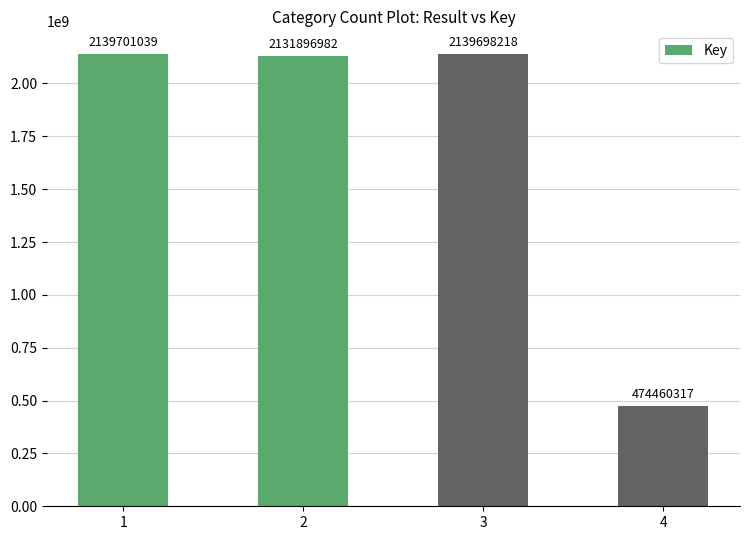

What is the value of the 4th bar from the left?

474460317